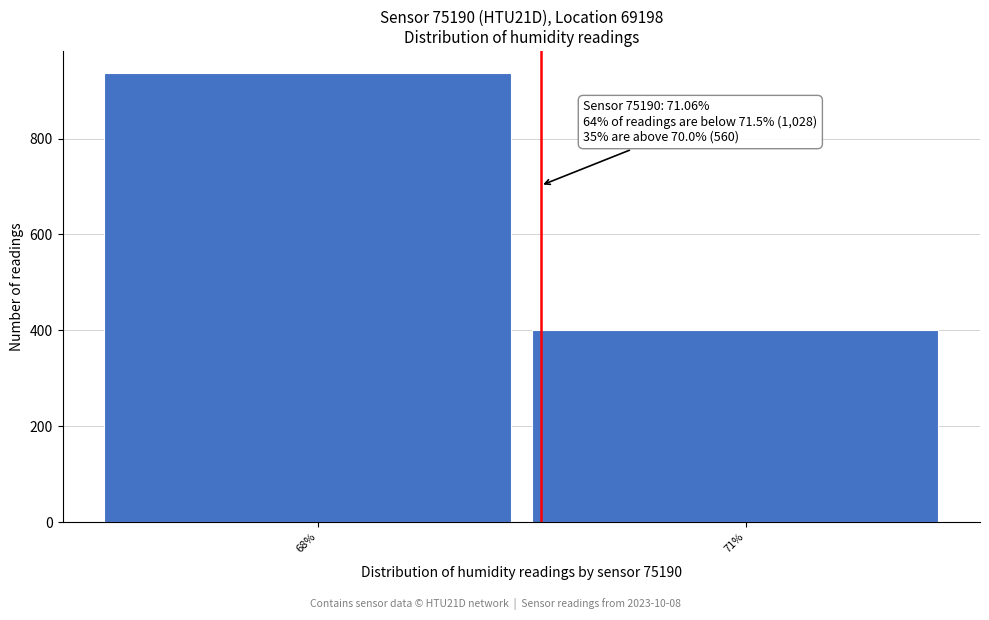

Reading right to left, list all the values displayed in this chart.

401	936